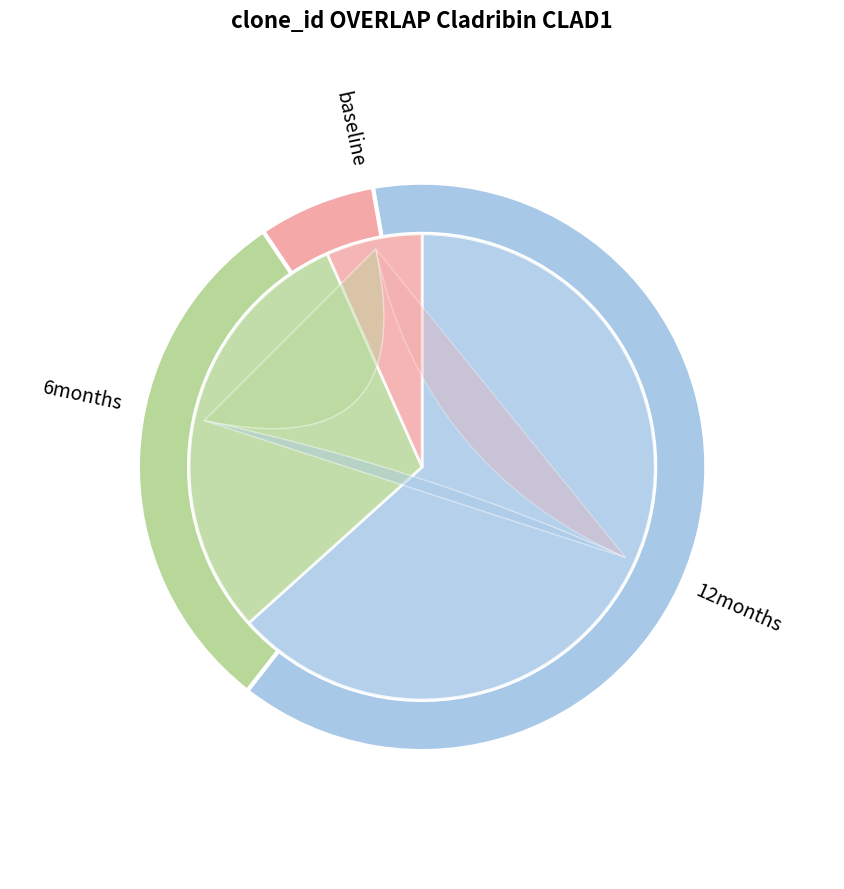

What percentage do 0.008 and 0.02 together represent?

25.5%